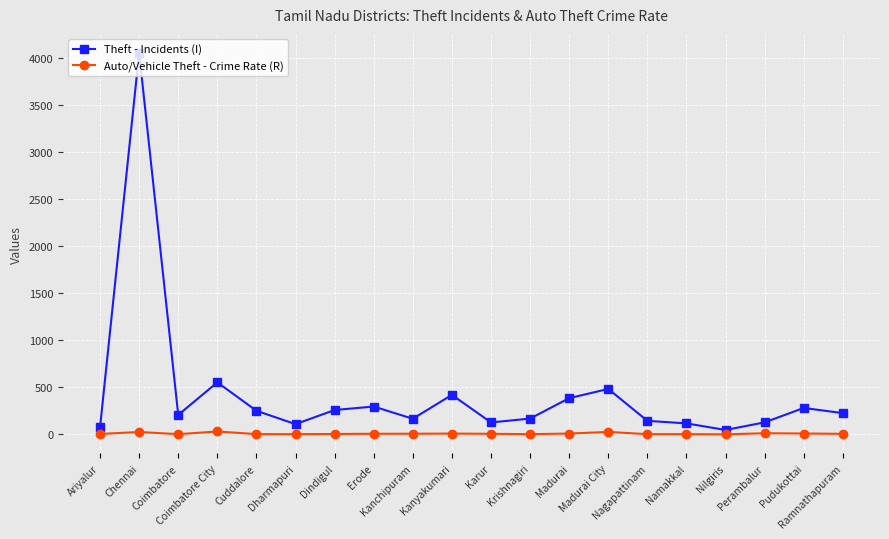

What is the greatest value displayed?

4054.0